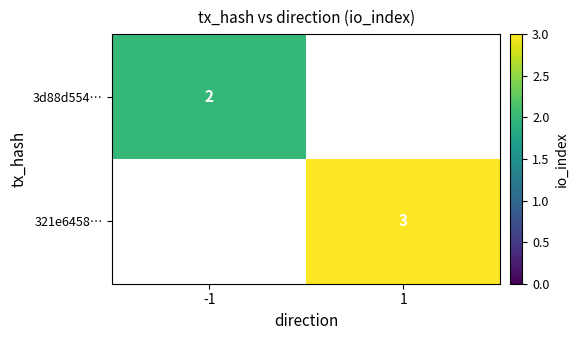

Is the value of 3d88d554… at -1 greater than the value of 321e6458… at 1?

No